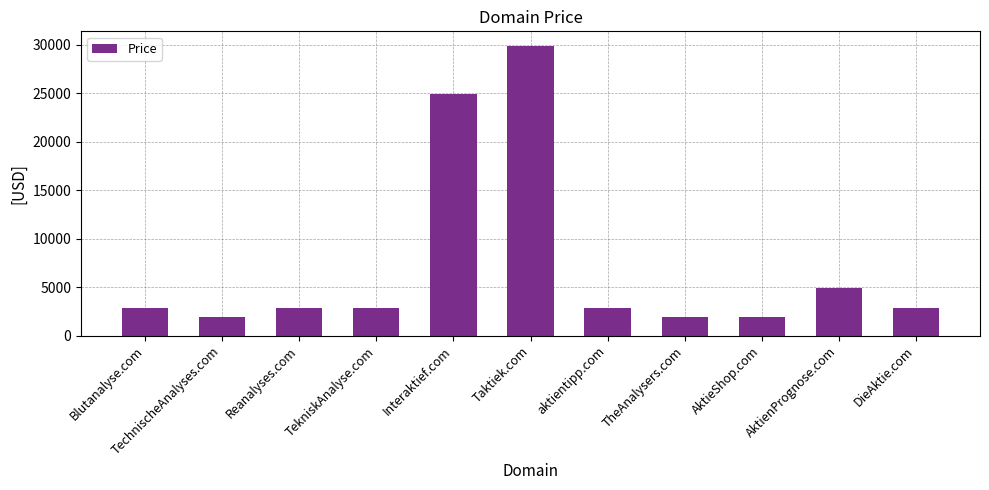

What is the sum of the values at AktienPrognose.com and Interaktief.com?

29776